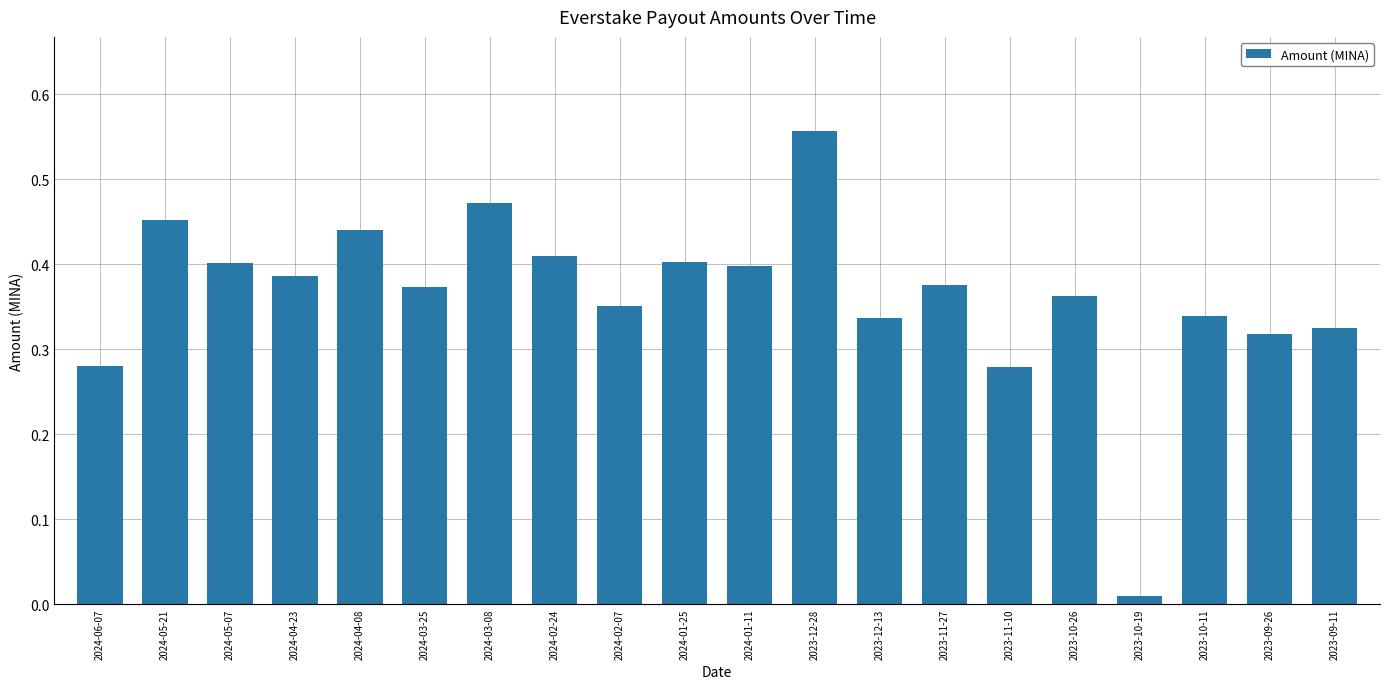

Between 2024-03-25 and 2023-09-11, which is larger?

2024-03-25